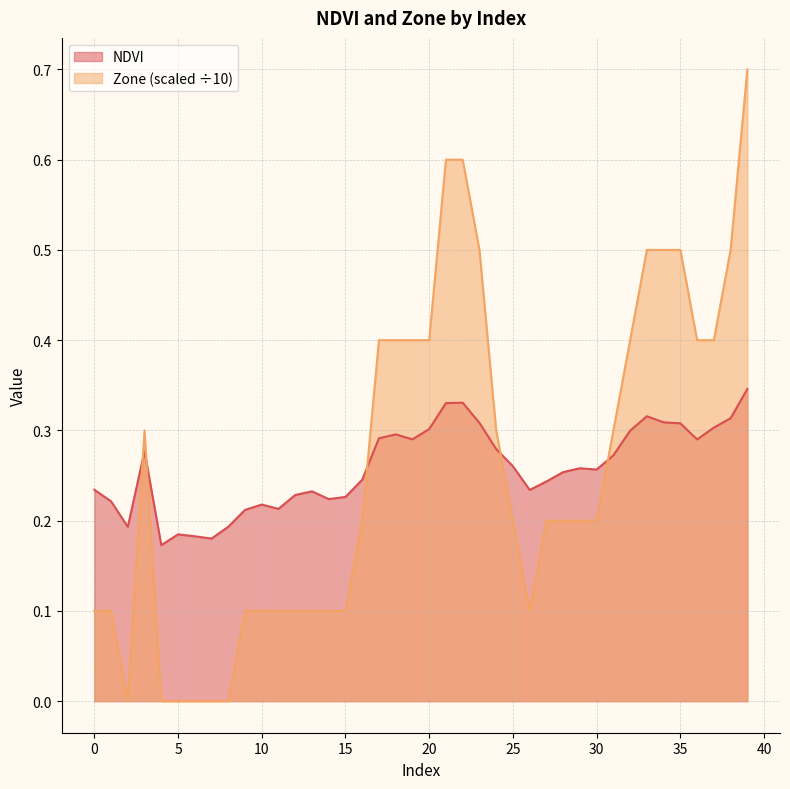

True or false: Zone and NDVI cross at least once.

True